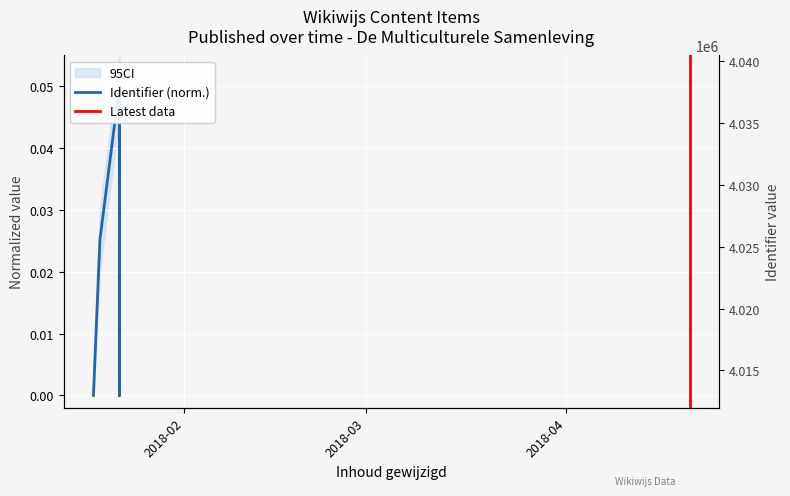

True or false: the data shows 0.1 at 2018-01-22.

False